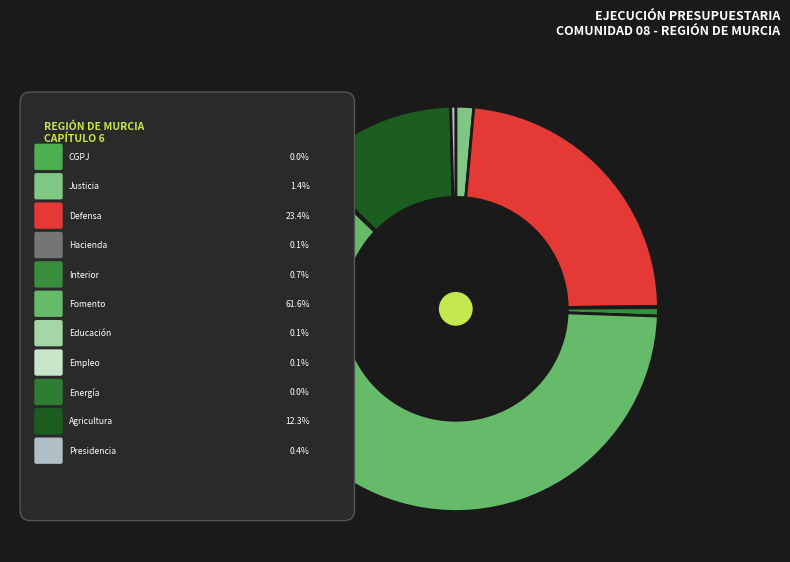

To the nearest percent, what portion does MINISTERIO DEL INTERIOR represent?

1%